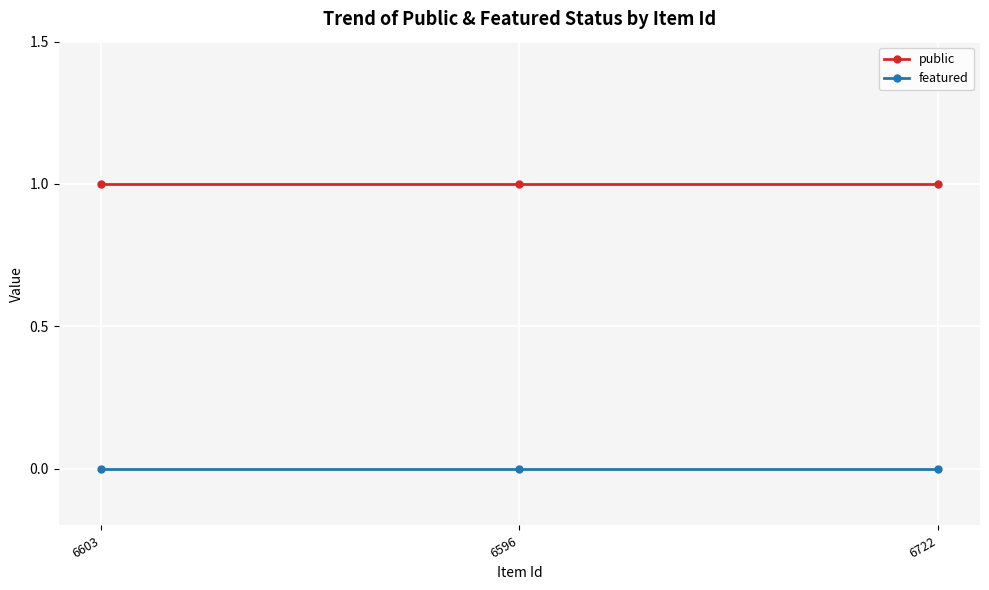

Is it true that featured equals 0 at 6603?

True